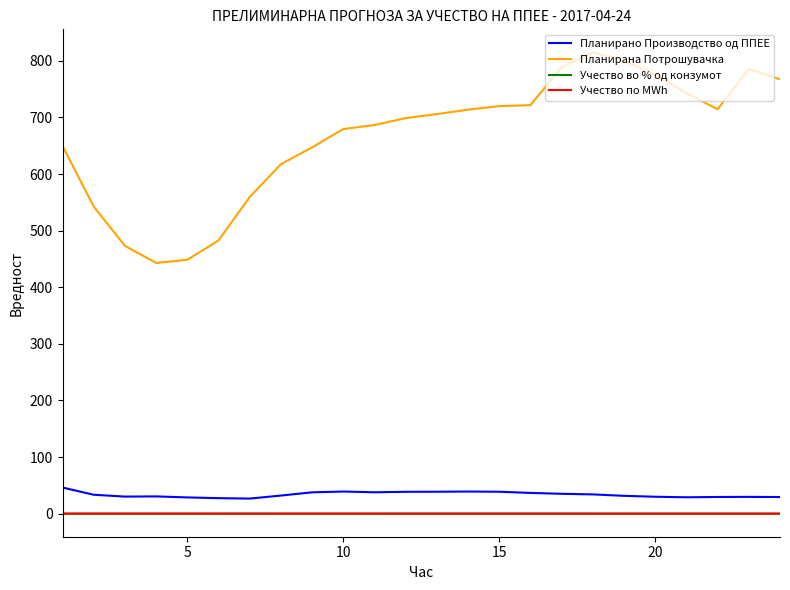

Does the chart display data point markers on the line(s)?

No